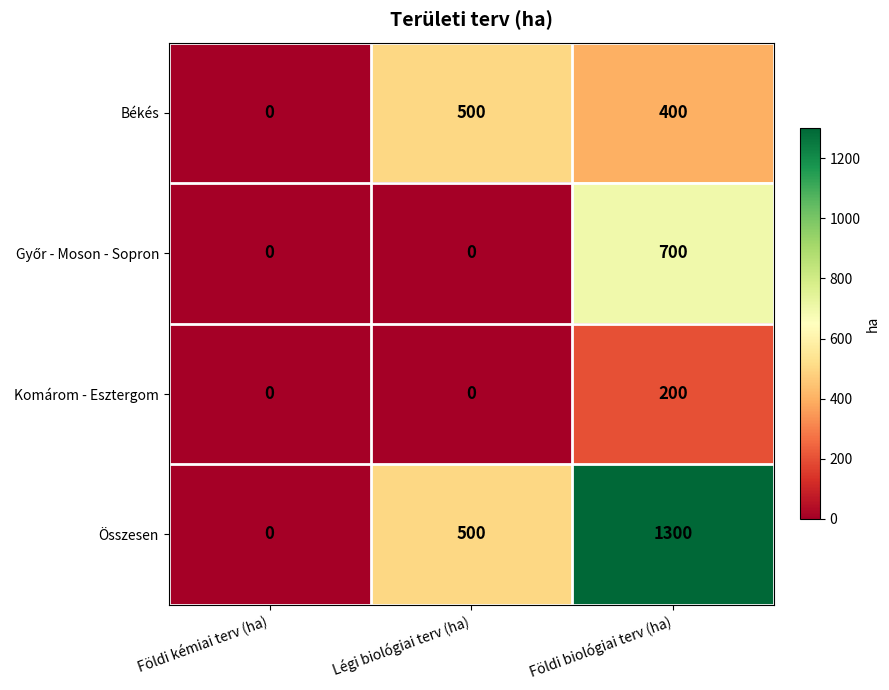

What is the total value across all series at Földi biológiai terv (ha)?

2600